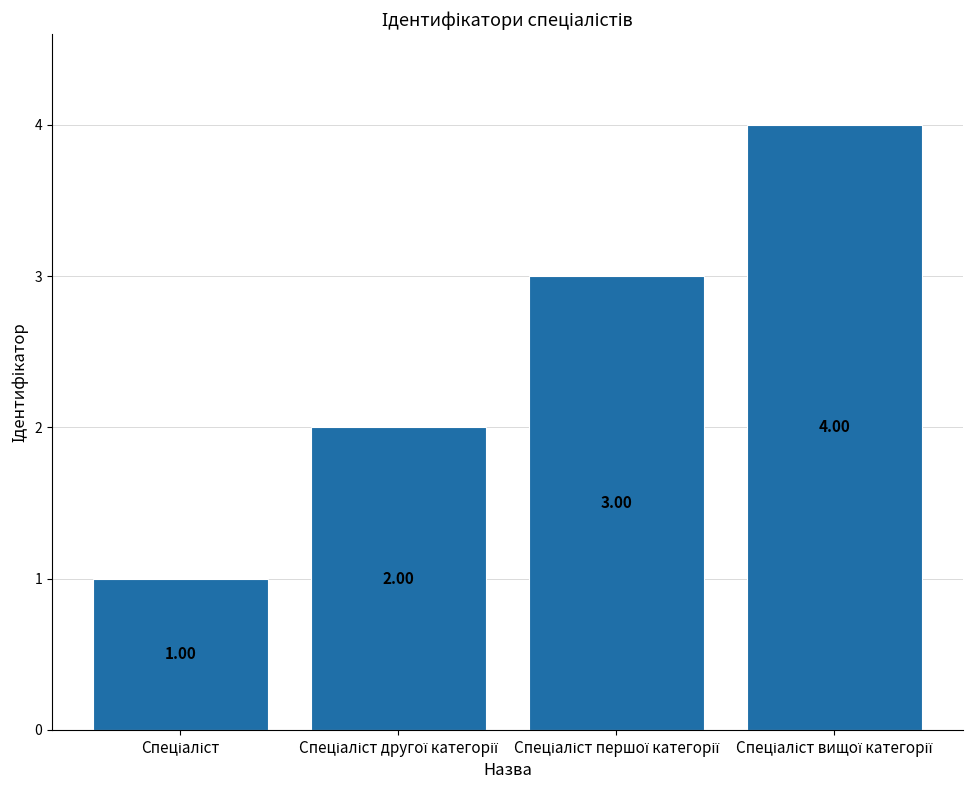

What is the sum of all values?

10